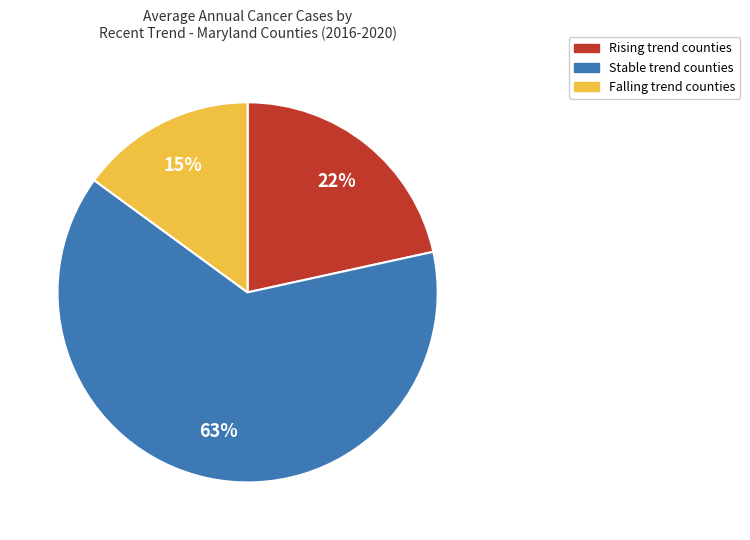

Which has a higher value, Falling trend counties or Rising trend counties?

Rising trend counties